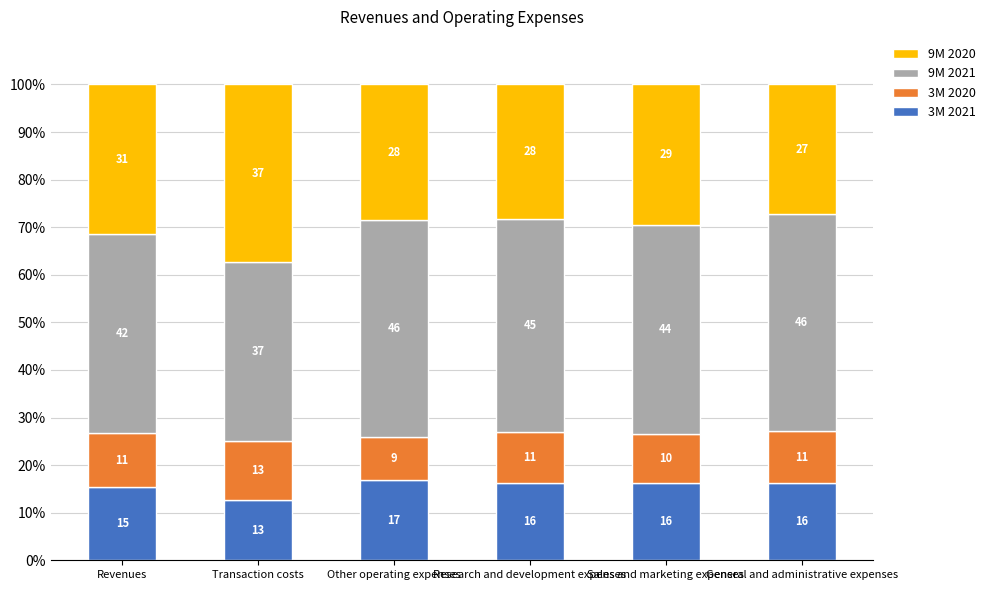

List the series in order of their peak value, highest first.

9M 2021, 9M 2020, 3M 2021, 3M 2020